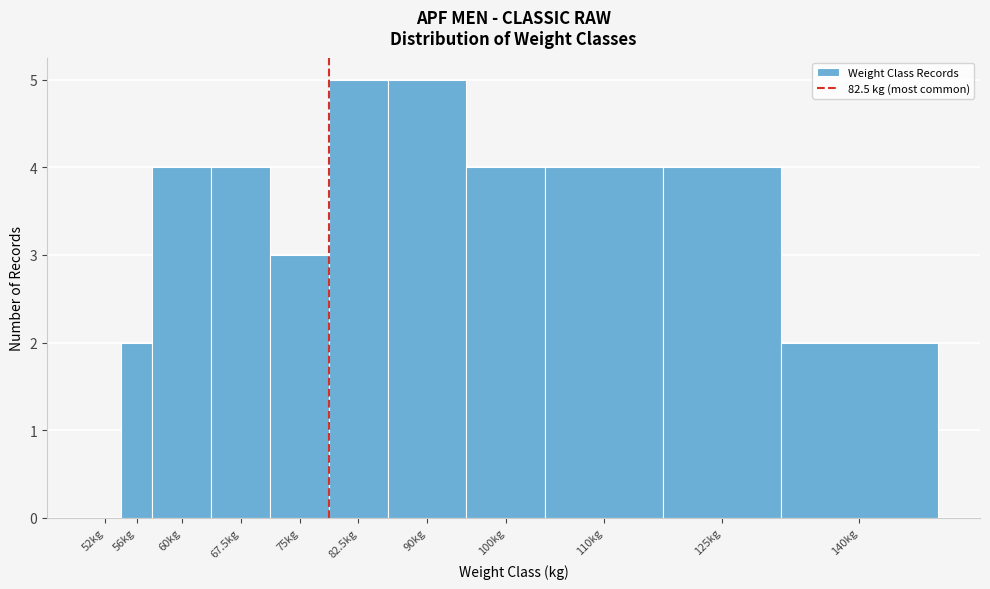

Reading left to right, extract all data points from this chart.

52kg=0	56kg=2	60kg=4	67.5kg=4	75kg=3	82.5kg=5	90kg=5	100kg=4	110kg=4	125kg=4	140kg=2